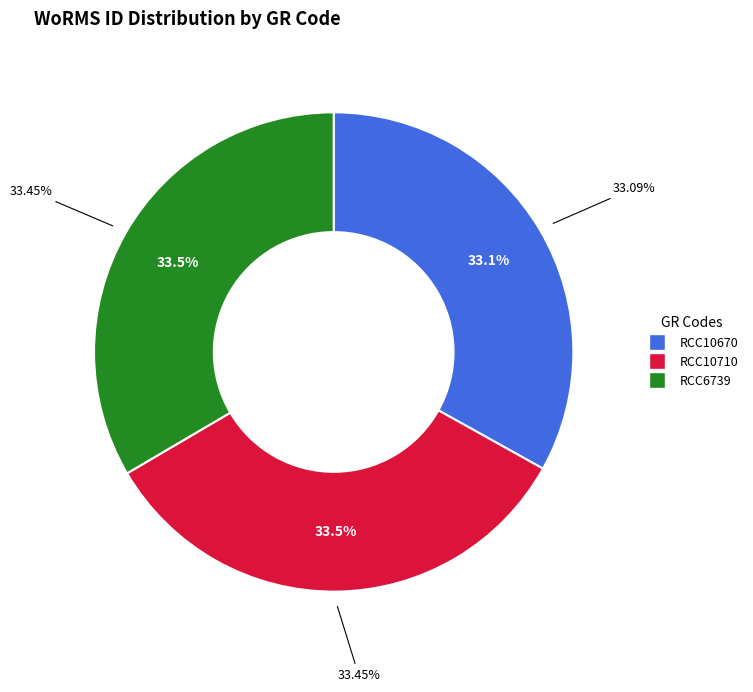

Rank the categories by value from highest to lowest.

RCC10710, RCC6739, RCC10670